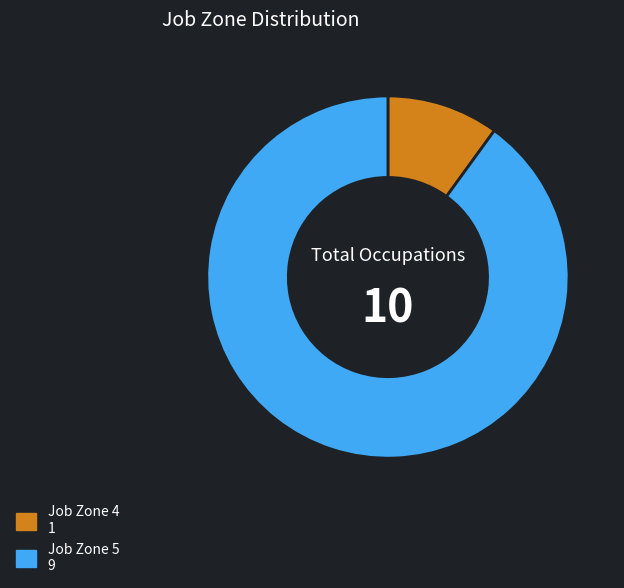

Is there any slice that represents more than half of the pie?

Yes